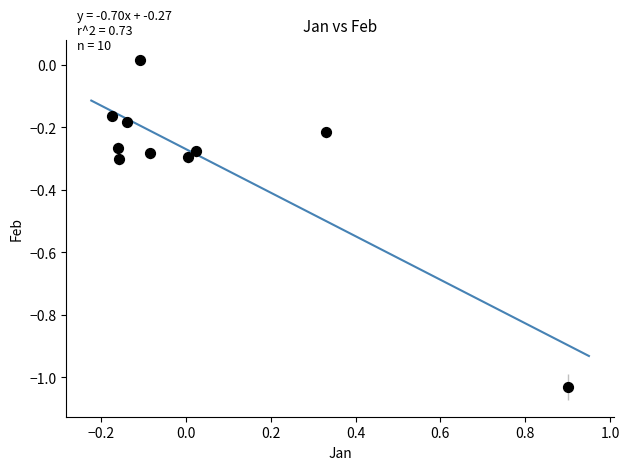

What is the range of Y values (max minus min)?

1.0